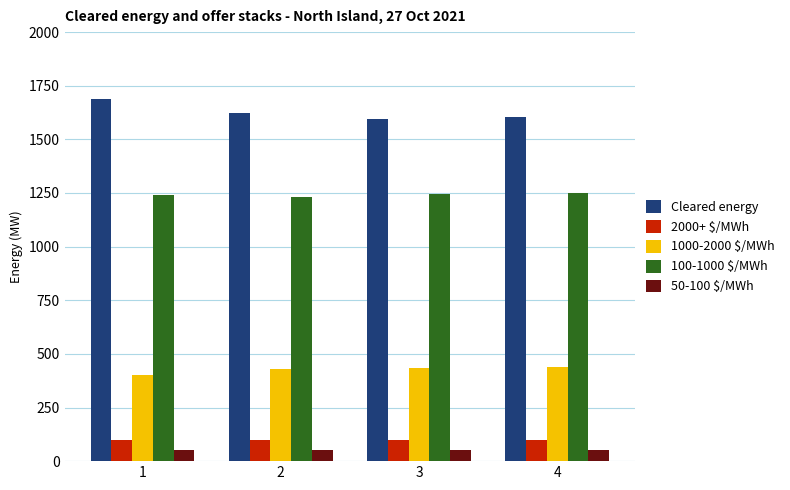

Where is Cleared energy nearest to the value 1642?

2